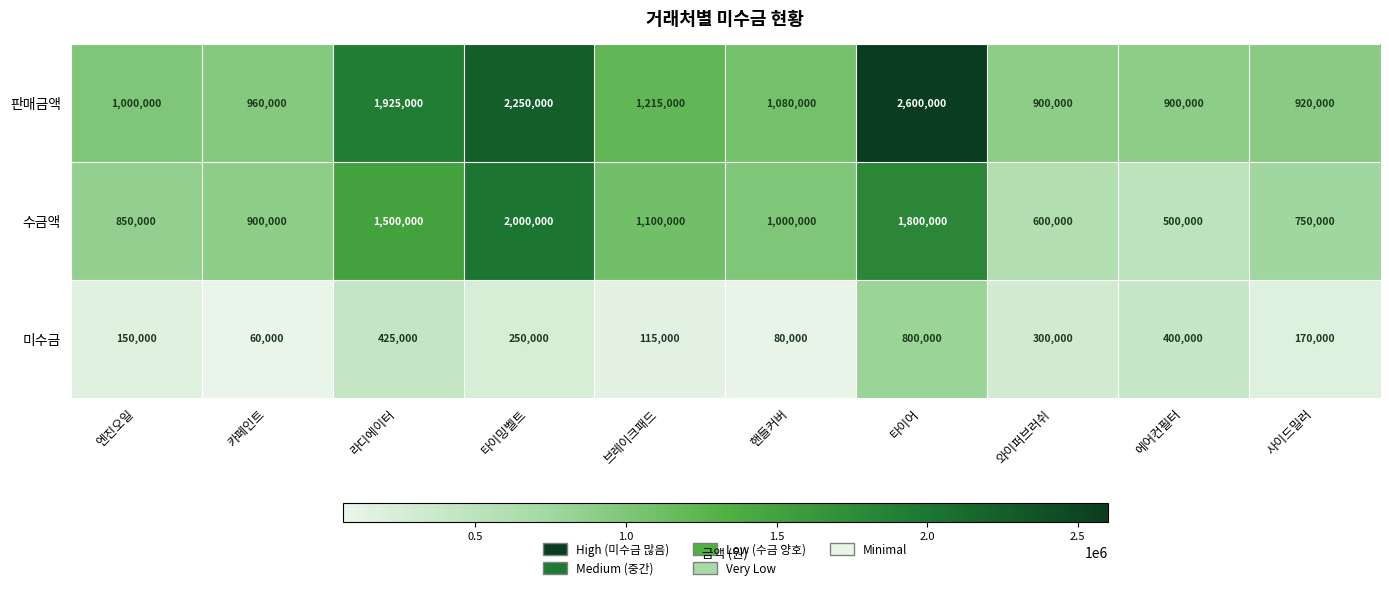

What is the spread (max minus min) of values at 핸들커버?

1000000